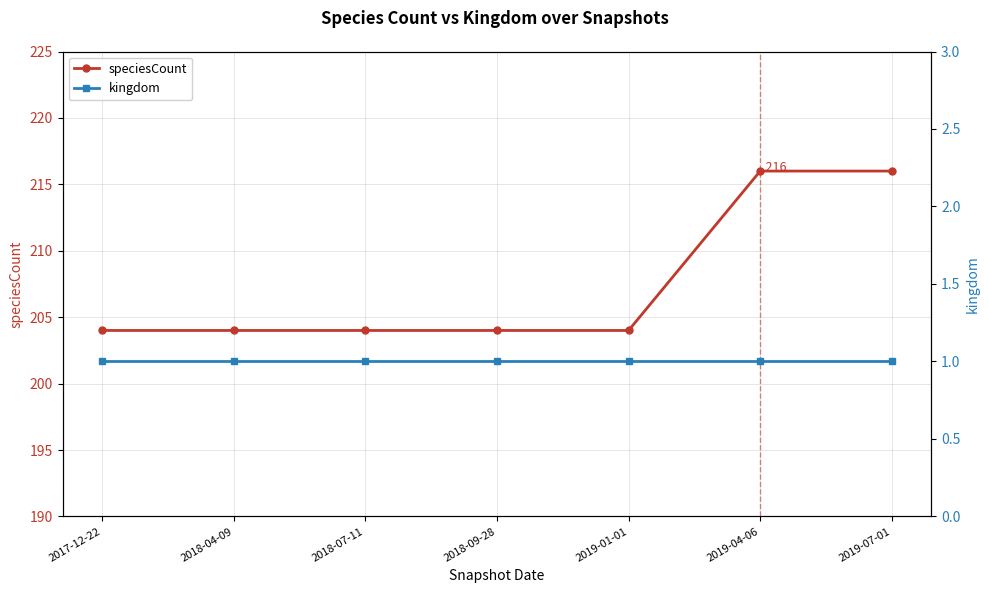

True or false: speciesCount has more than 2 interior local peaks.

False